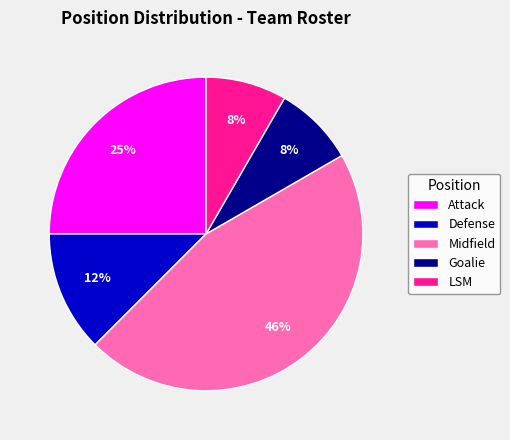

Is there a majority slice in this chart?

No